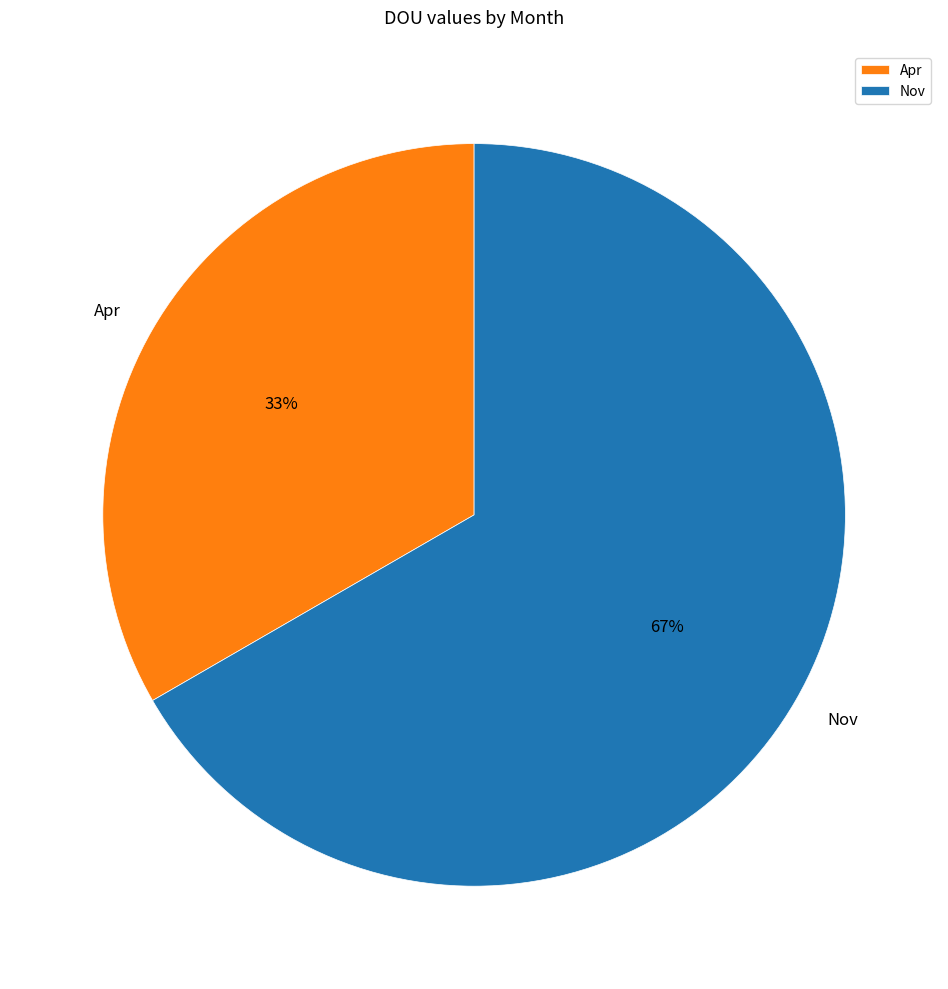

Does Apr represent more than half of the total?

No